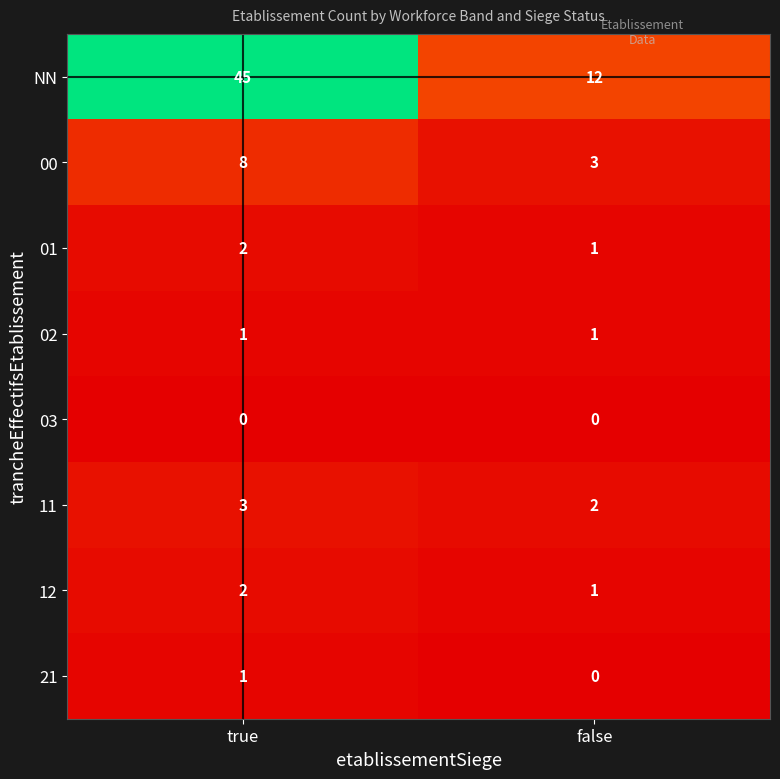

Which series has the largest range (max minus min)?

NN